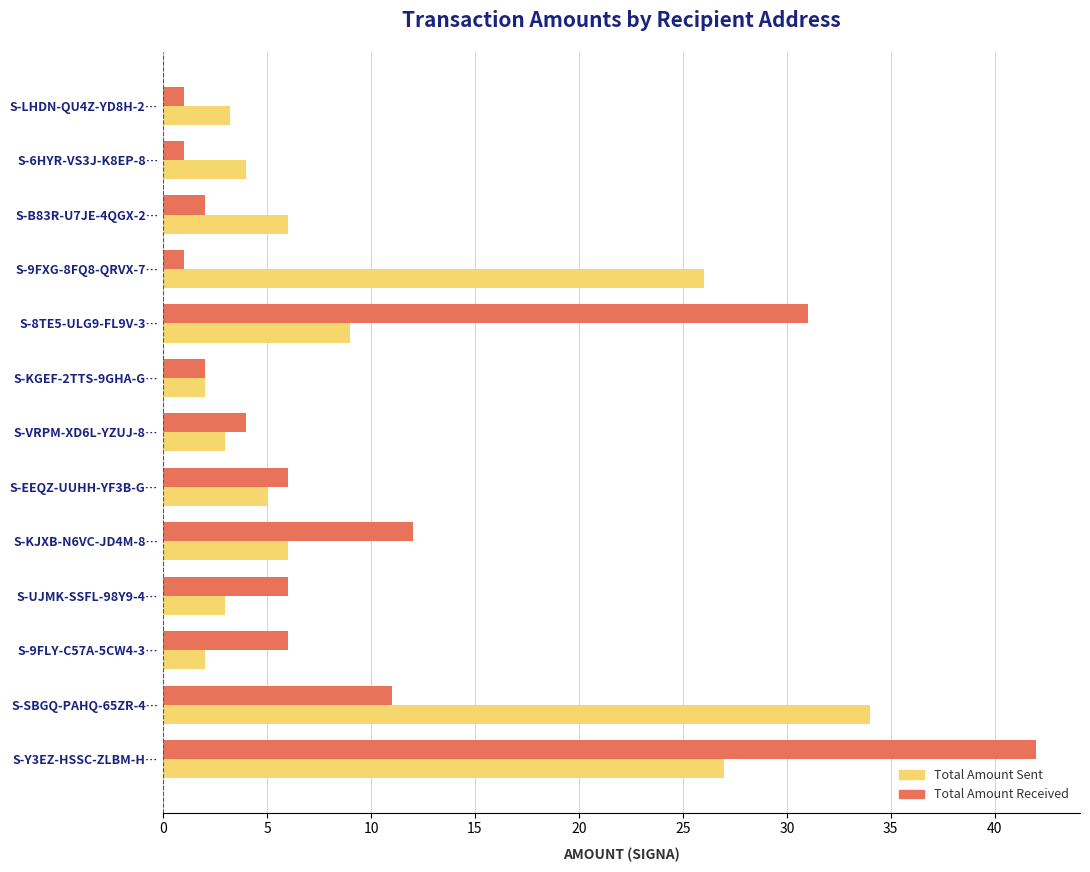

What are all the series names shown in the legend?

Total Amount Sent, Total Amount Received